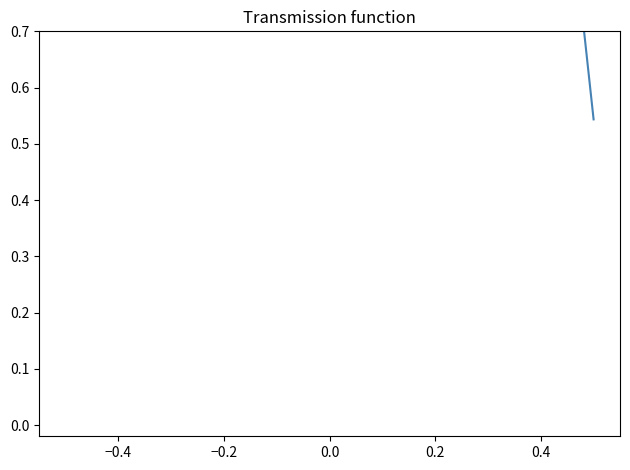

True or false: the data shows 1.5 at 0.2.

False